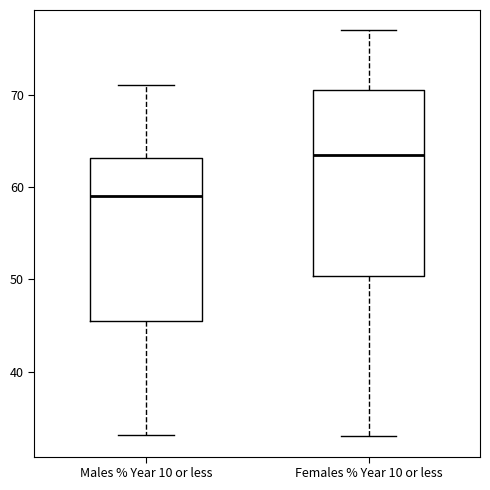

Comparing the boxes themselves (not the whiskers), which one is the tallest?

Females % Year 10 or less